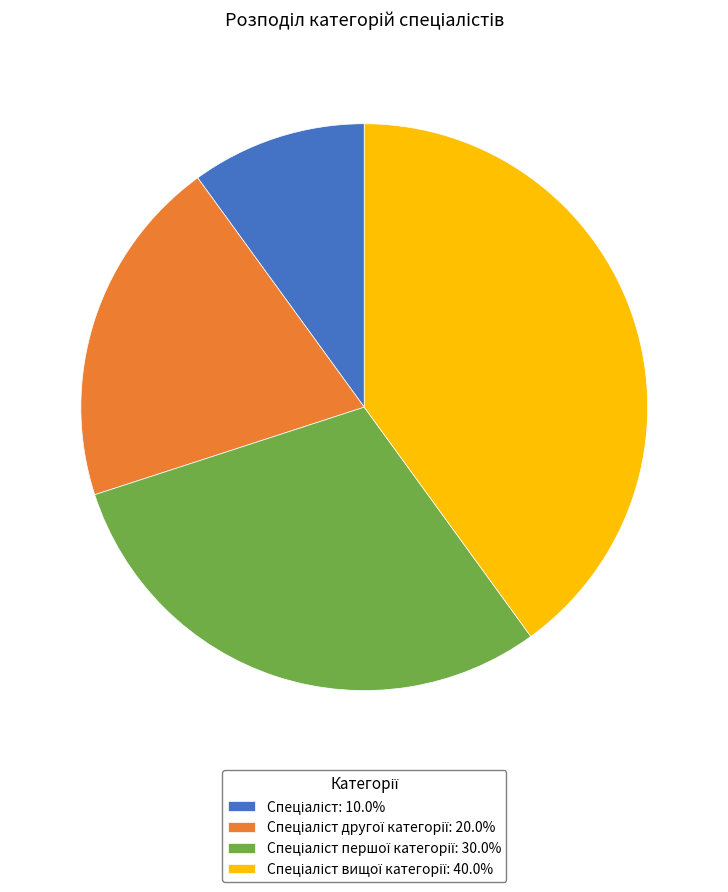

Count the number of slices in the pie.

4